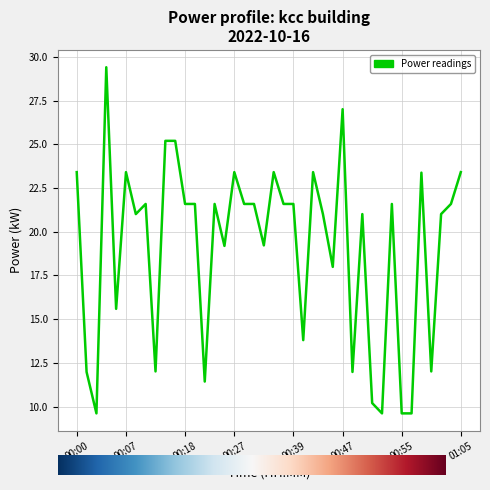

What is the smallest value displayed?

9.6